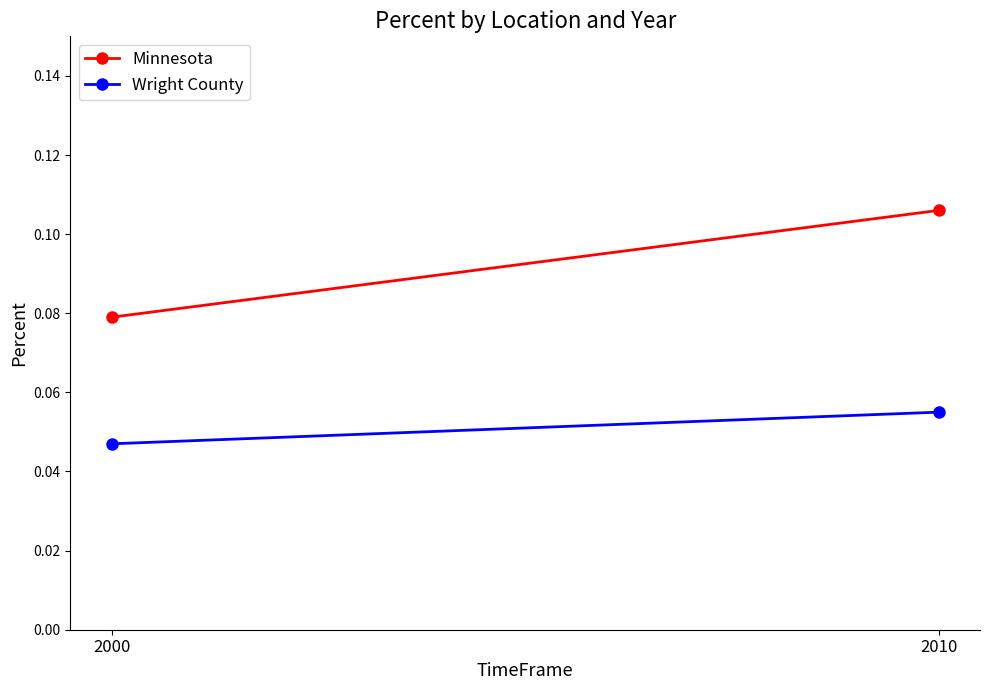

Read the Minnesota value at 2000.

0.1